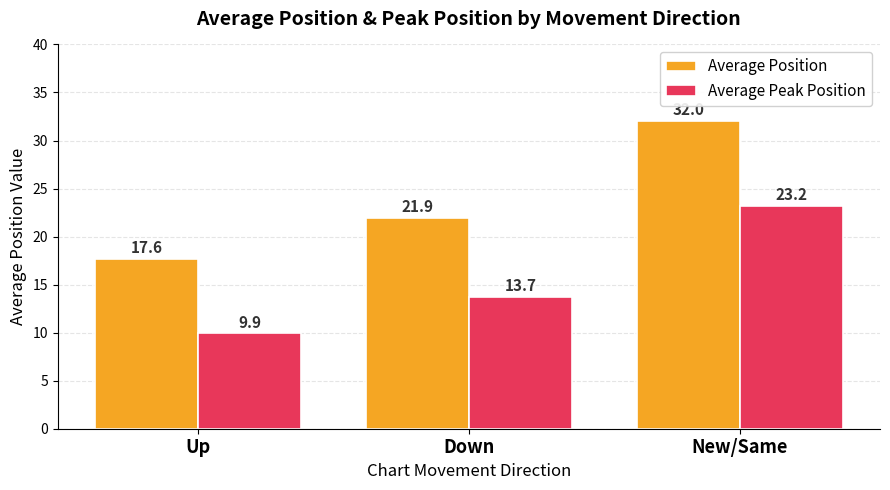

List the labels in order of Average Peak Position value, smallest first.

Up, Down, New/Same